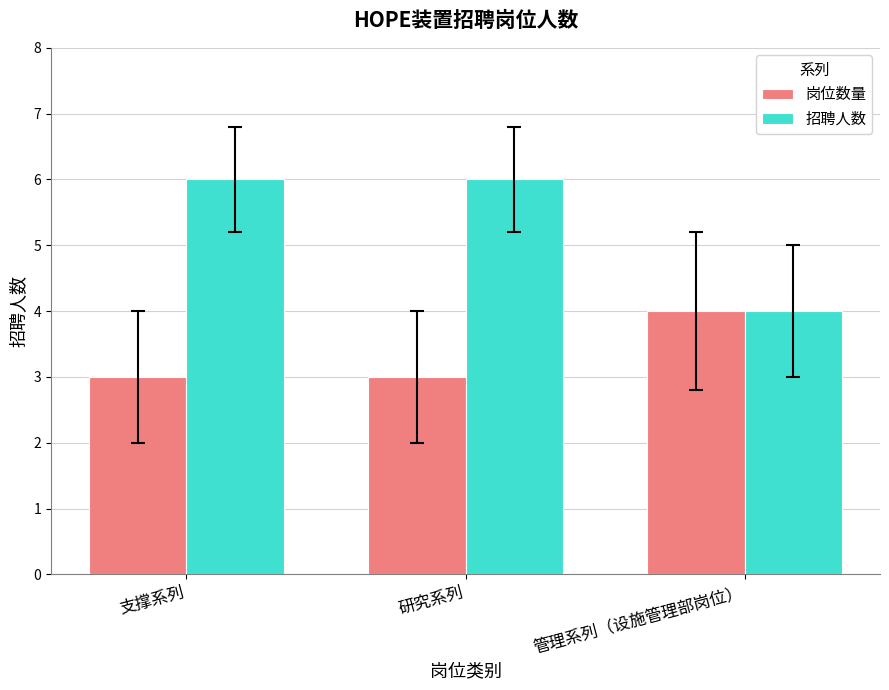

What is the lowest value of the 岗位数量 series?

3